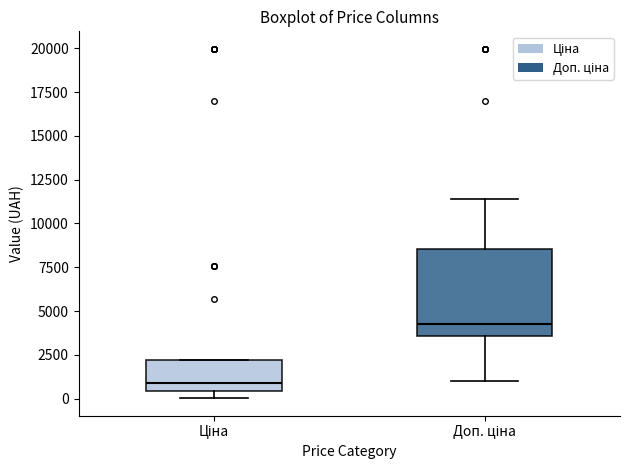

Which box is the tallest, from its lower edge to its upper edge?

Доп. ціна